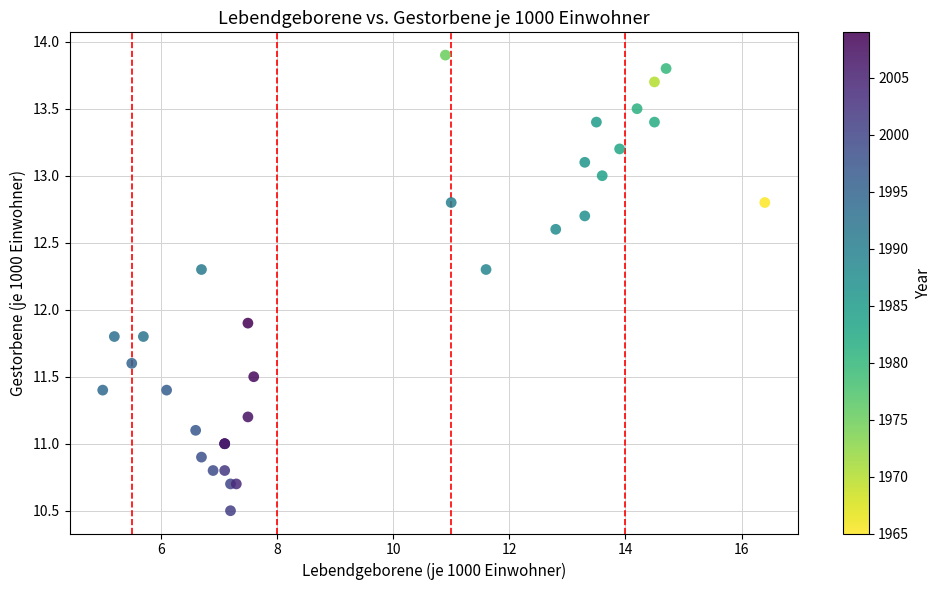

What Y value in the scatter plot is closest to 12?

11.9